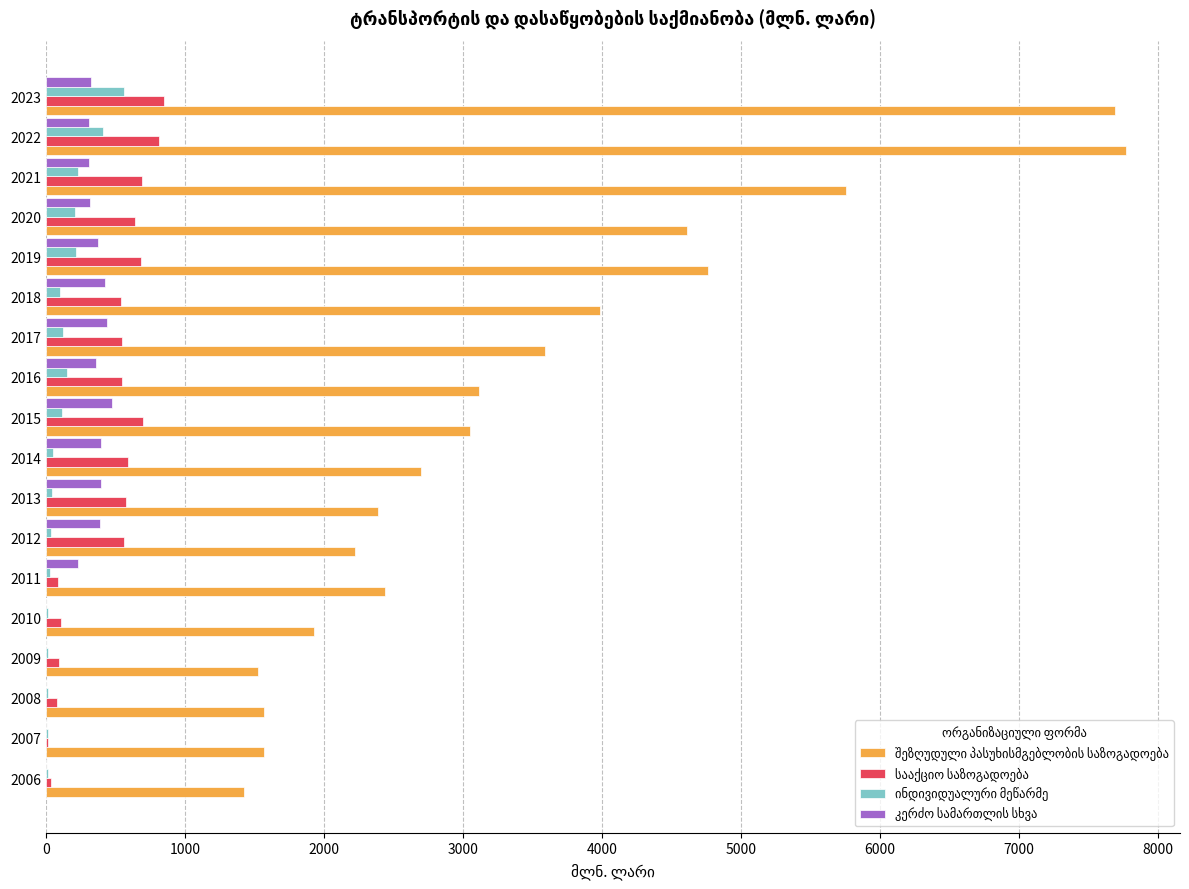

What is the greatest value displayed?

7768.6